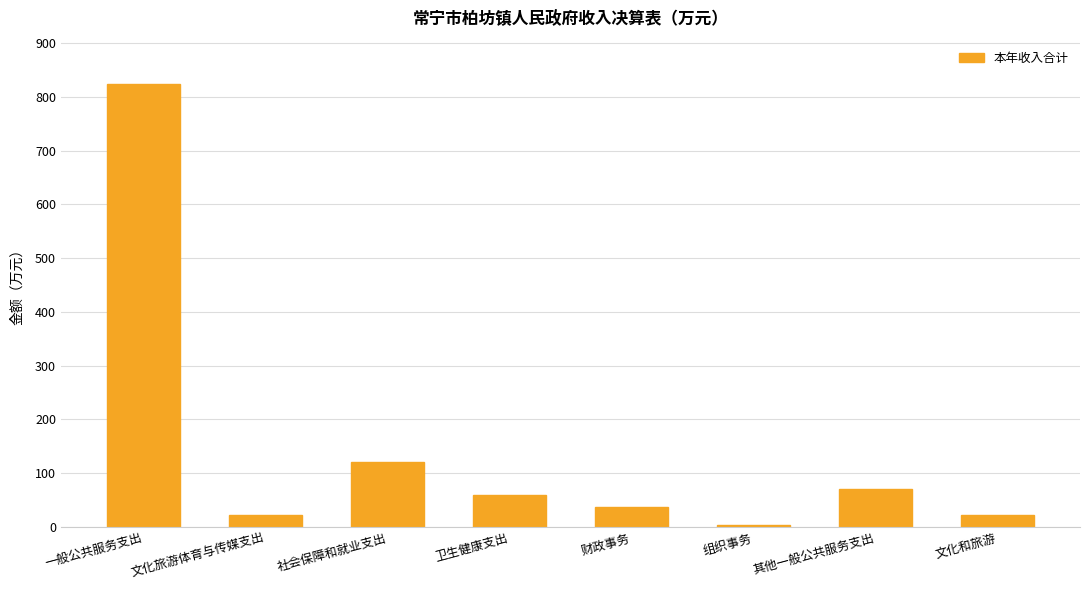

At which label is the value closest to 414?

社会保障和就业支出